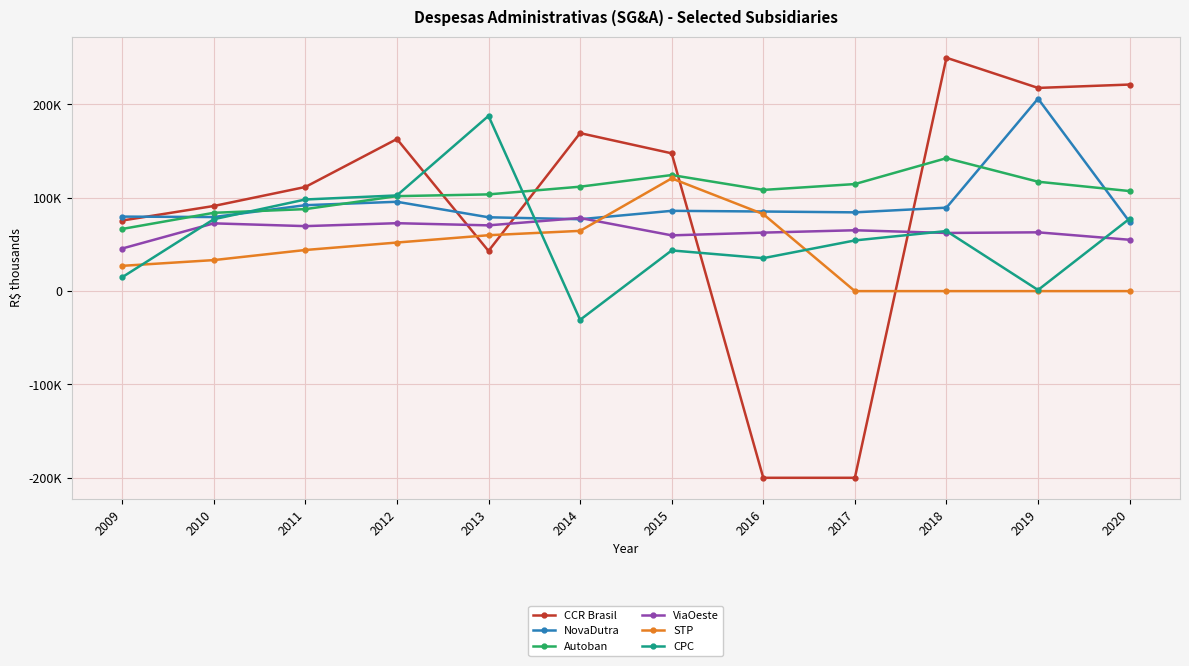

At which label does STP first exceed 44040?

2011